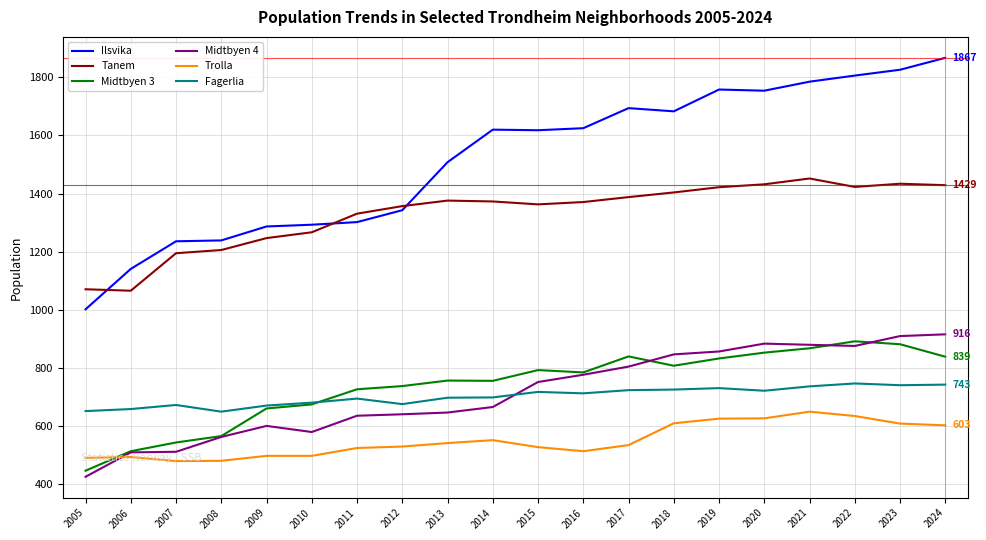

What is the sum of the Midtbyen 4 values at 2016 and 2007?

1289